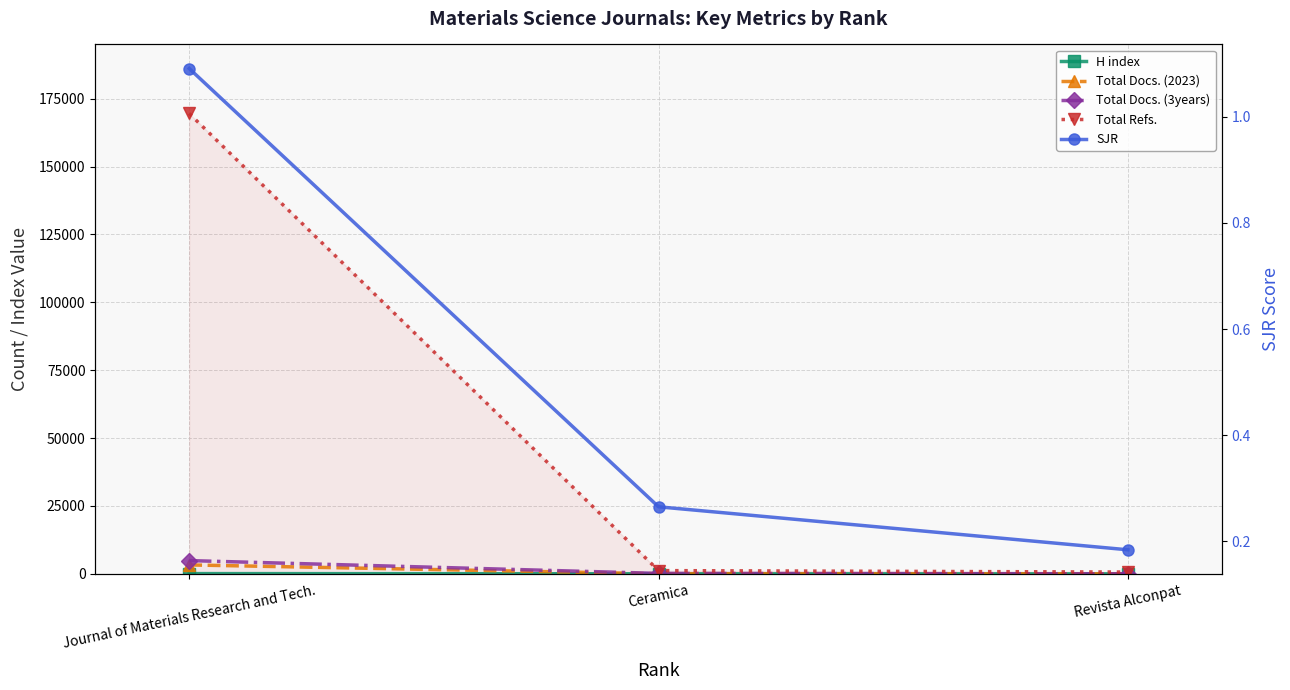

What is the label of the 3rd point from the right?

Journal of Materials Research and Tech.